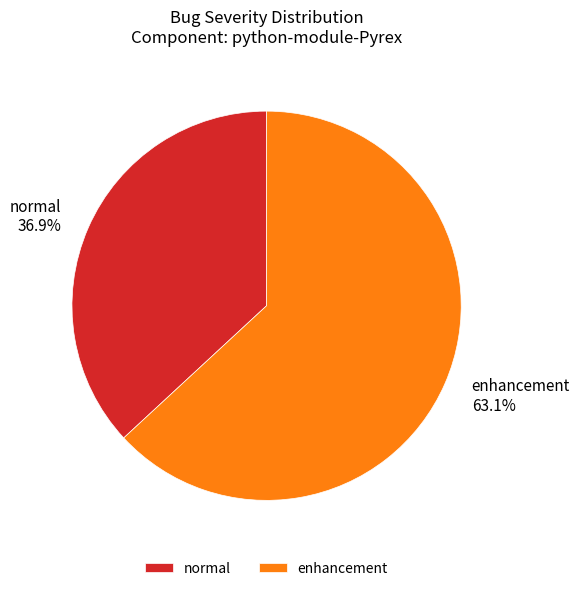

The enhancement slice represents 63% of the pie. True or false?

True